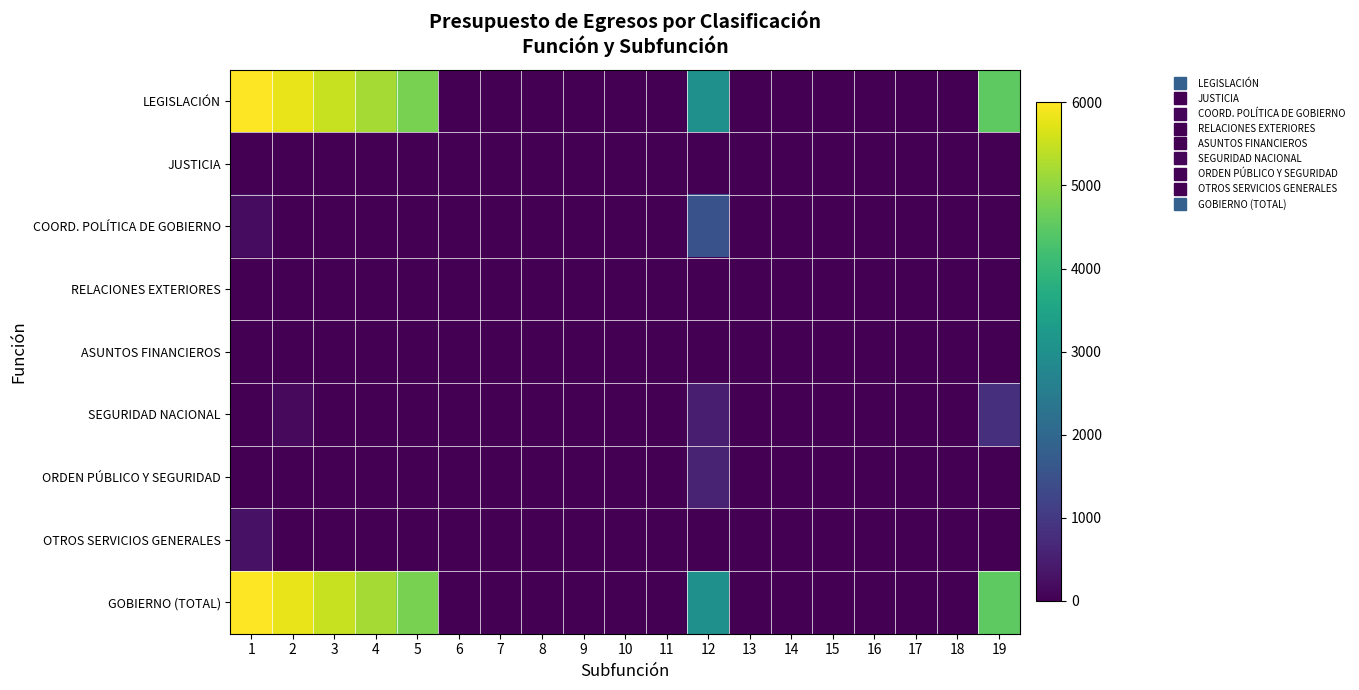

Reading left to right, what are all the values shown in this chart?

LEGISLACIÓN: 1=6000	2=5800	3=5500	4=5200	5=4800	6=0	7=0	8=0	9=0	10=0	11=0	12=3000	13=0	14=0	15=0	16=0	17=0	18=0	19=4500
JUSTICIA: 1=0	2=0	3=0	4=0	5=0	6=0	7=0	8=0	9=0	10=0	11=0	12=0	13=0	14=0	15=0	16=0	17=0	18=0	19=0
COORD. POLÍTICA DE GOBIERNO: 1=200	2=0	3=0	4=0	5=0	6=0	7=0	8=0	9=0	10=0	11=0	12=1500	13=0	14=0	15=0	16=0	17=0	18=0	19=0
RELACIONES EXTERIORES: 1=0	2=0	3=0	4=0	5=0	6=0	7=0	8=0	9=0	10=0	11=0	12=0	13=0	14=0	15=0	16=0	17=0	18=0	19=0
ASUNTOS FINANCIEROS: 1=0	2=0	3=0	4=0	5=0	6=0	7=0	8=0	9=0	10=0	11=0	12=0	13=0	14=0	15=0	16=0	17=0	18=0	19=0
SEGURIDAD NACIONAL: 1=0	2=150	3=0	4=0	5=0	6=0	7=0	8=0	9=0	10=0	11=0	12=500	13=0	14=0	15=0	16=0	17=0	18=0	19=800
ORDEN PÚBLICO Y SEGURIDAD: 1=0	2=0	3=0	4=0	5=0	6=0	7=0	8=0	9=0	10=0	11=0	12=600	13=0	14=0	15=0	16=0	17=0	18=0	19=0
OTROS SERVICIOS GENERALES: 1=300	2=0	3=0	4=0	5=0	6=0	7=0	8=0	9=0	10=0	11=0	12=0	13=0	14=0	15=0	16=0	17=0	18=0	19=0
GOBIERNO (TOTAL): 1=6000	2=5800	3=5500	4=5200	5=4800	6=0	7=0	8=0	9=0	10=0	11=0	12=3000	13=0	14=0	15=0	16=0	17=0	18=0	19=4500